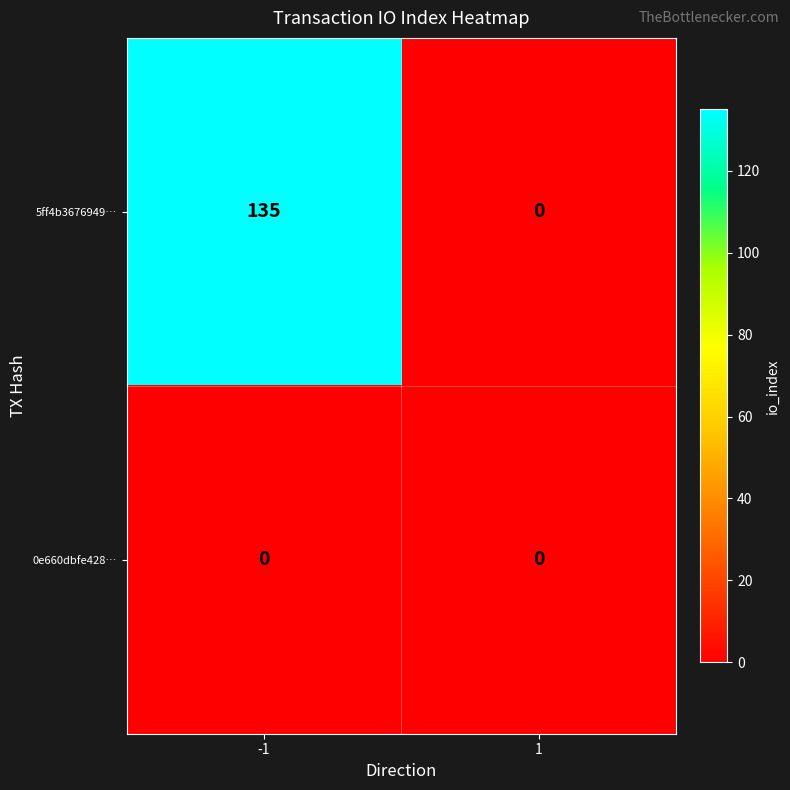

List the labels in order of 5ff4b3676949… value, smallest first.

1, -1